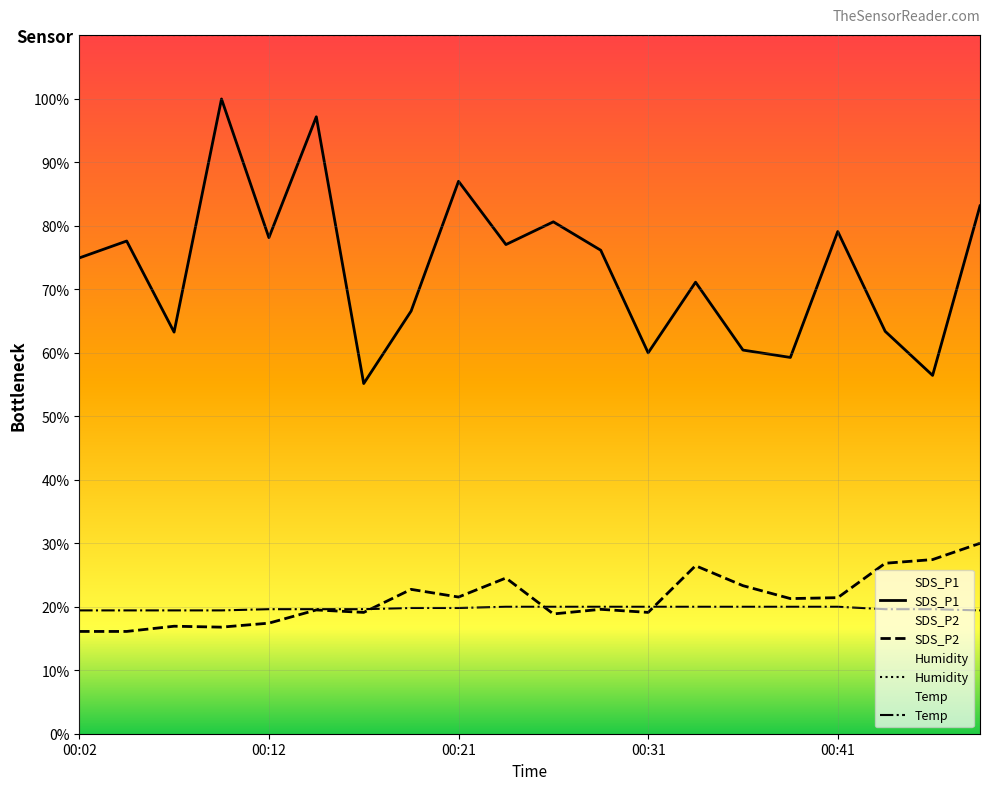

Which category has the lowest value across all series?

00:02